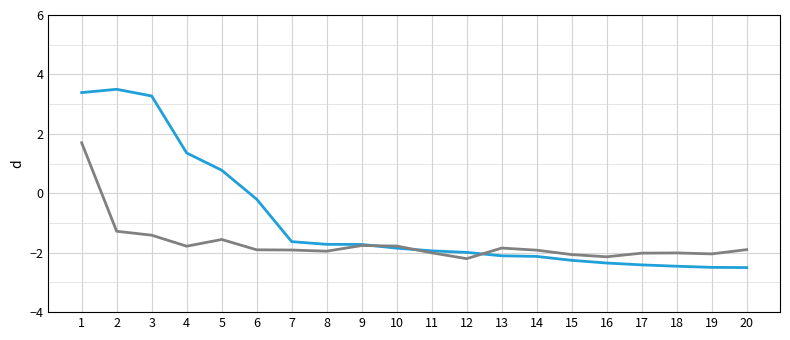

What is the maximum value shown in the chart?

3.5